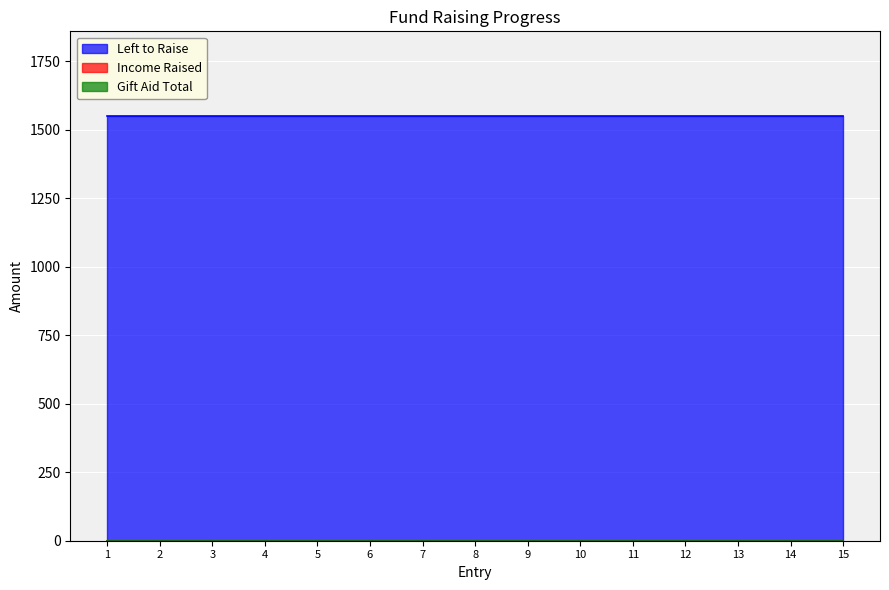

How many distinct data groups are displayed?

3